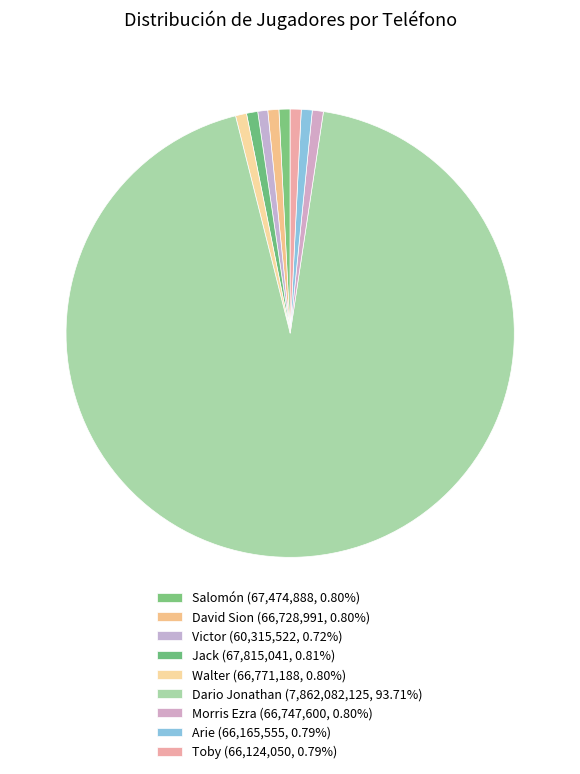

Is there a majority slice in this chart?

Yes